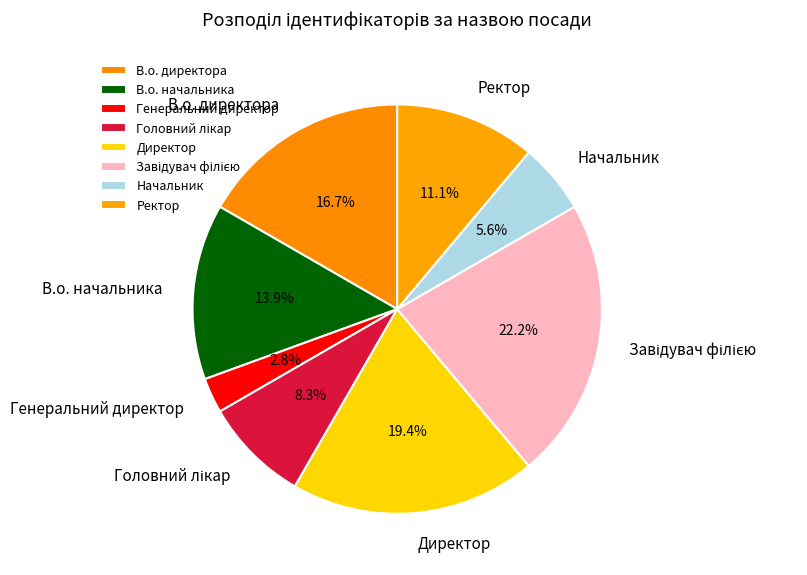

What is the smallest slice in the pie chart?

Генеральний директор